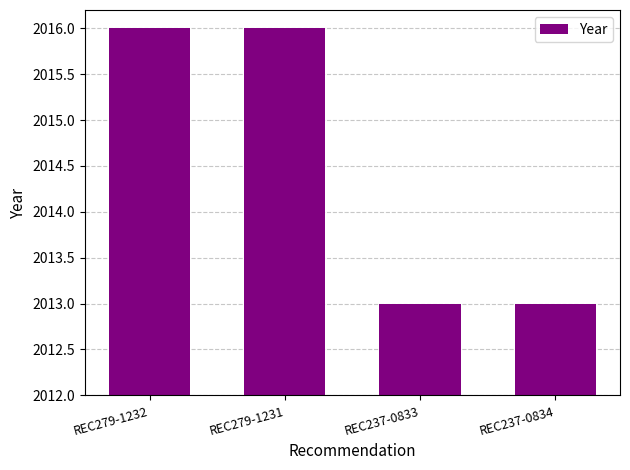

Rank the categories by value from lowest to highest.

REC237-0833, REC237-0834, REC279-1232, REC279-1231